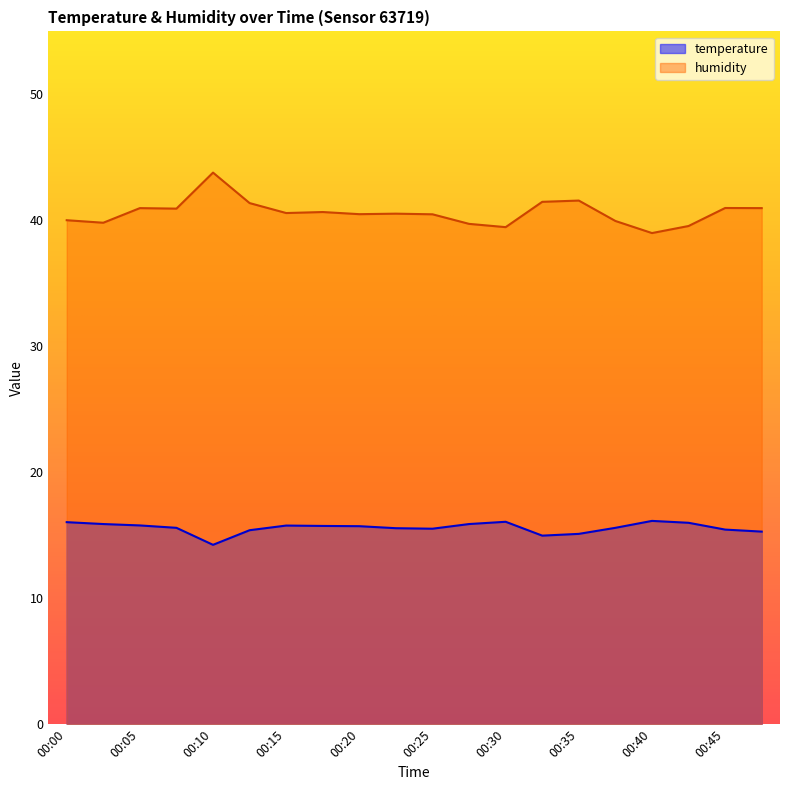

What is the total value across all series at 00:45?

56.4